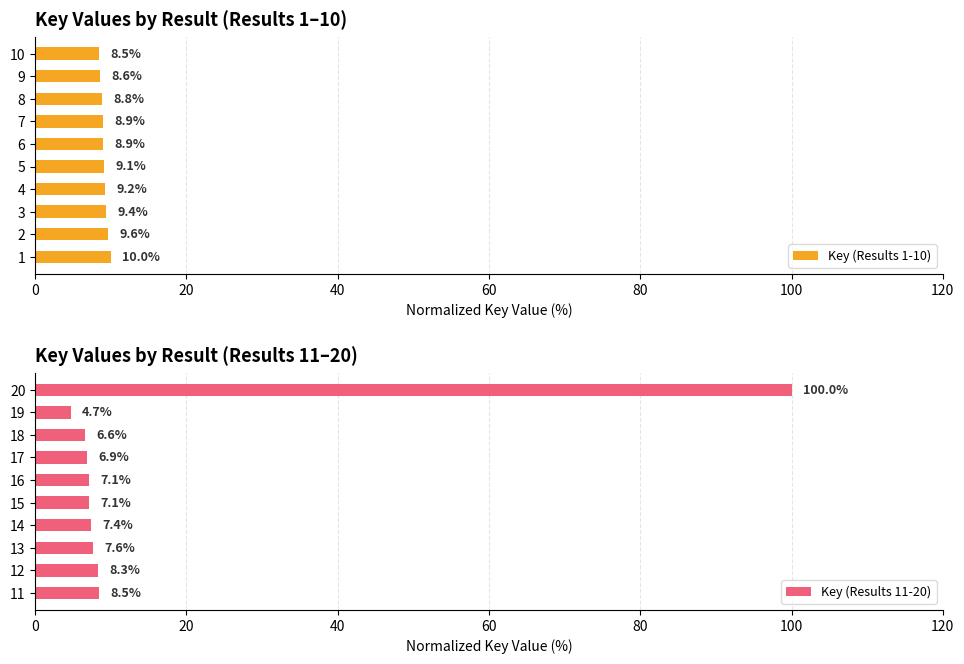

Does the chart contain stacked bars?

No